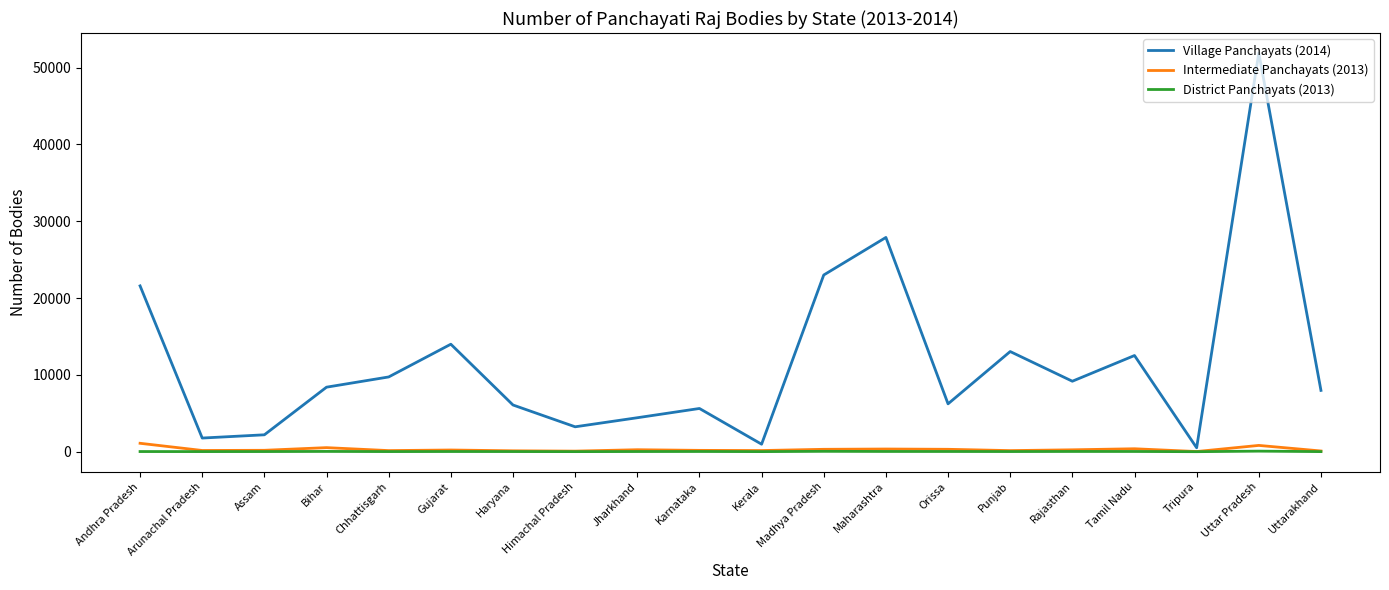

Where does the Intermediate Panchayats (2013) series first go above 223?

Andhra Pradesh